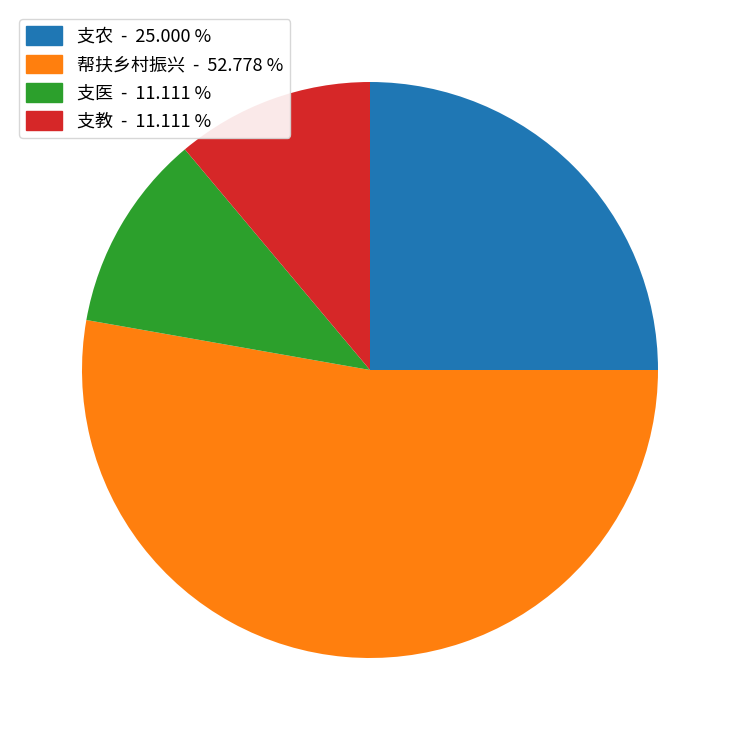

Which category has the biggest portion of the pie?

帮扶乡村振兴